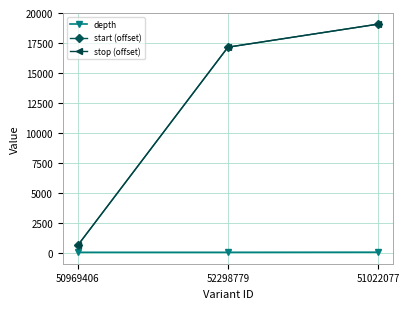

Is the value of depth at 51022077 greater than the value of start (offset) at 51022077?

No